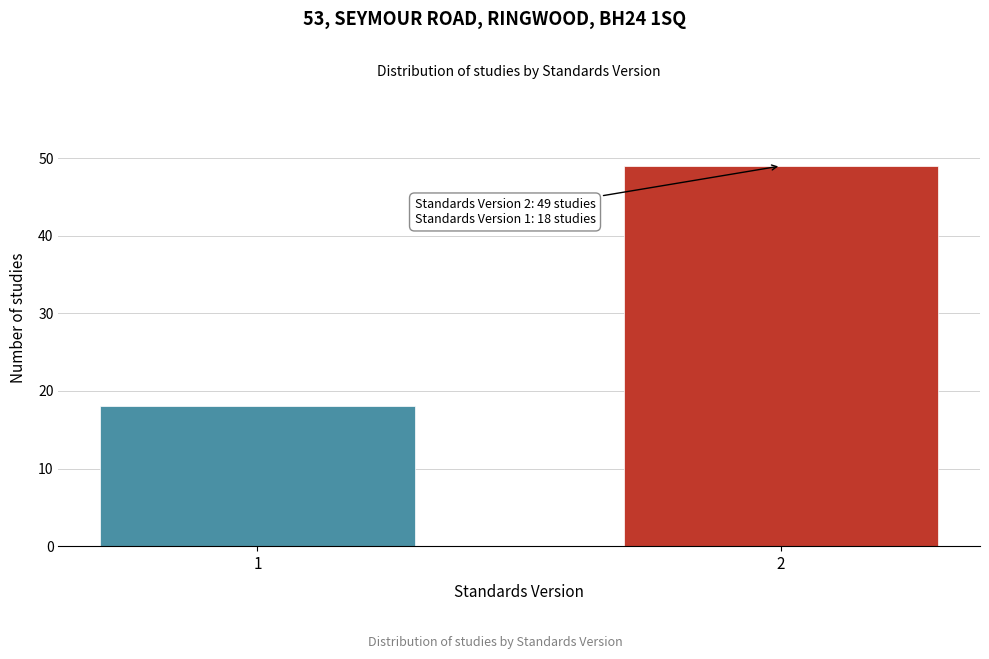

Reading right to left, list all the values displayed in this chart.

49	18